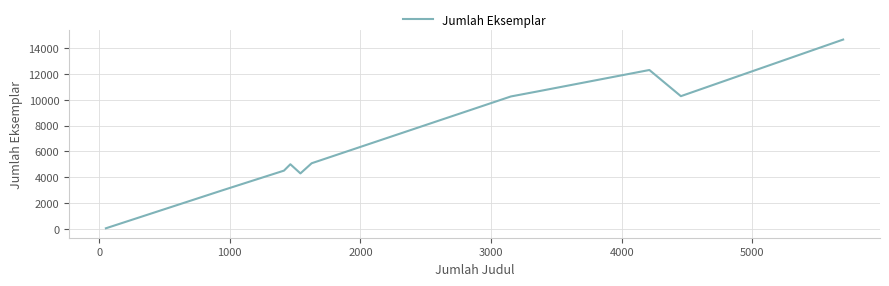

What is the average value?

7273